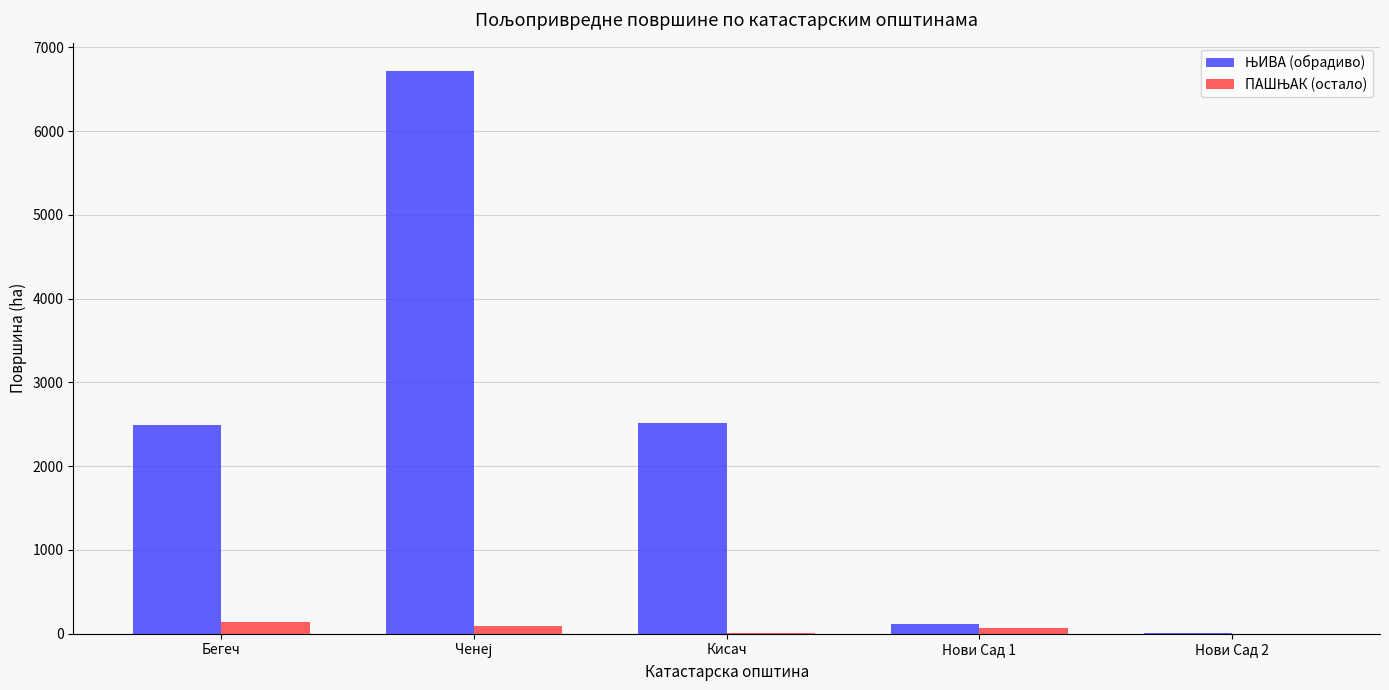

Which series changed the most between Бегеч and Ченеј?

ЊИВА (обрадиво)